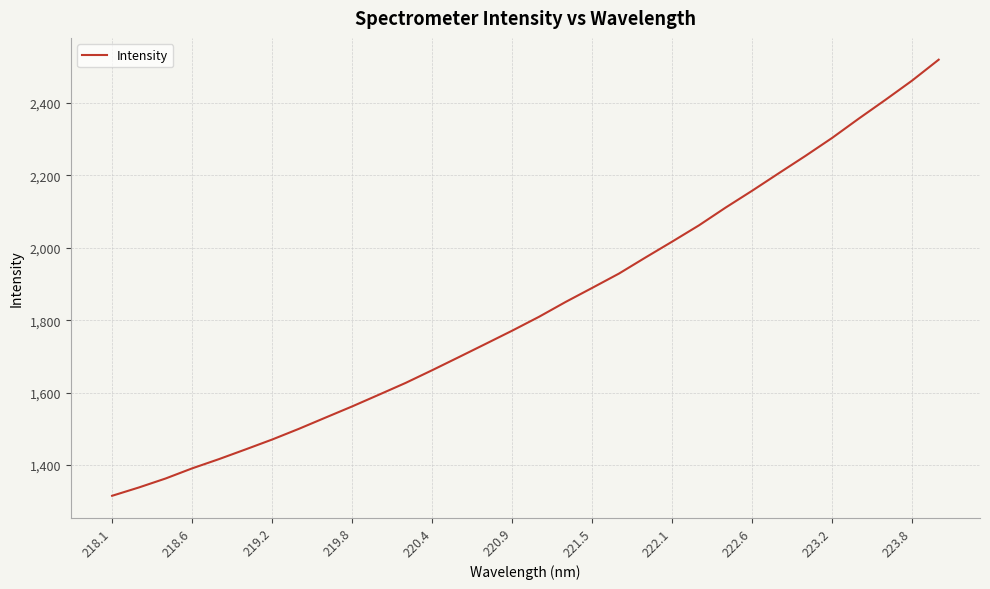

What is the difference between the maximum and minimum values?

1205.1